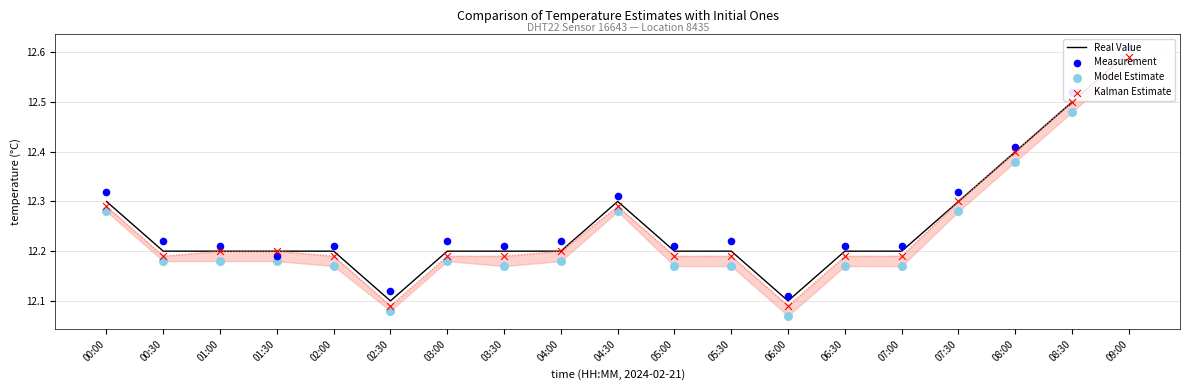

At which category is the sum across all series the highest?

09:00